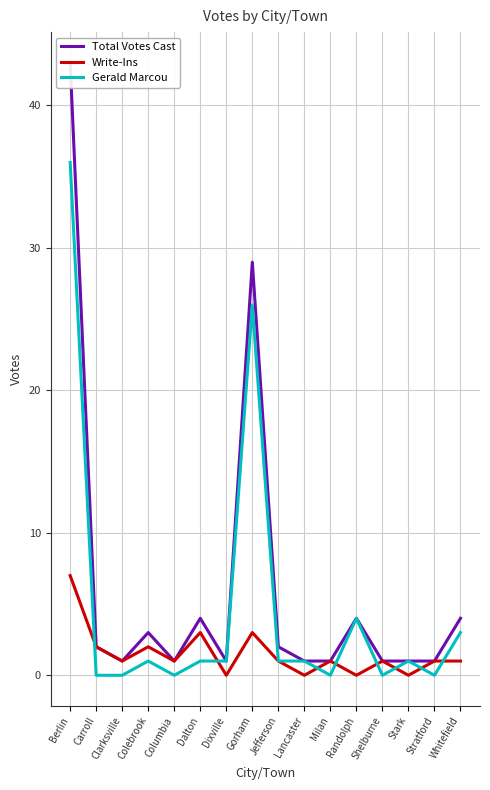

Between Dalton and Berlin, which is larger?

Berlin